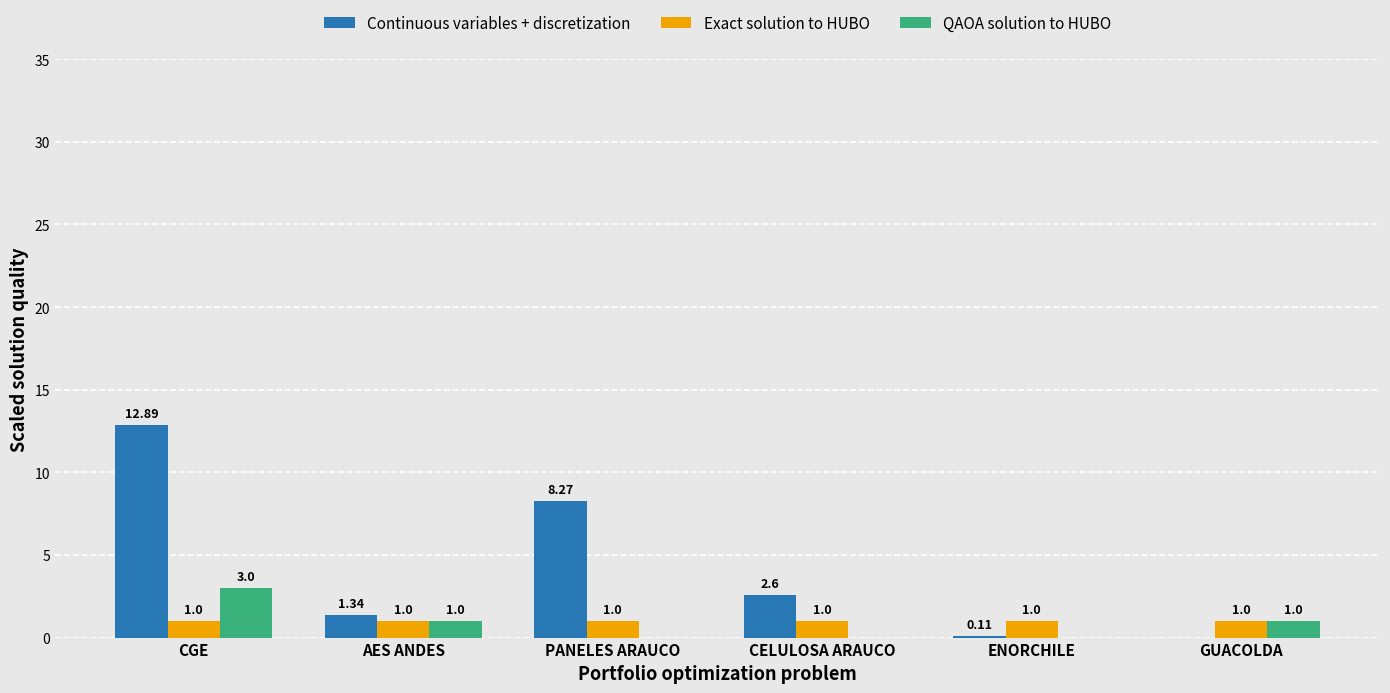

What is the total value across all series at ENORCHILE?

1.1